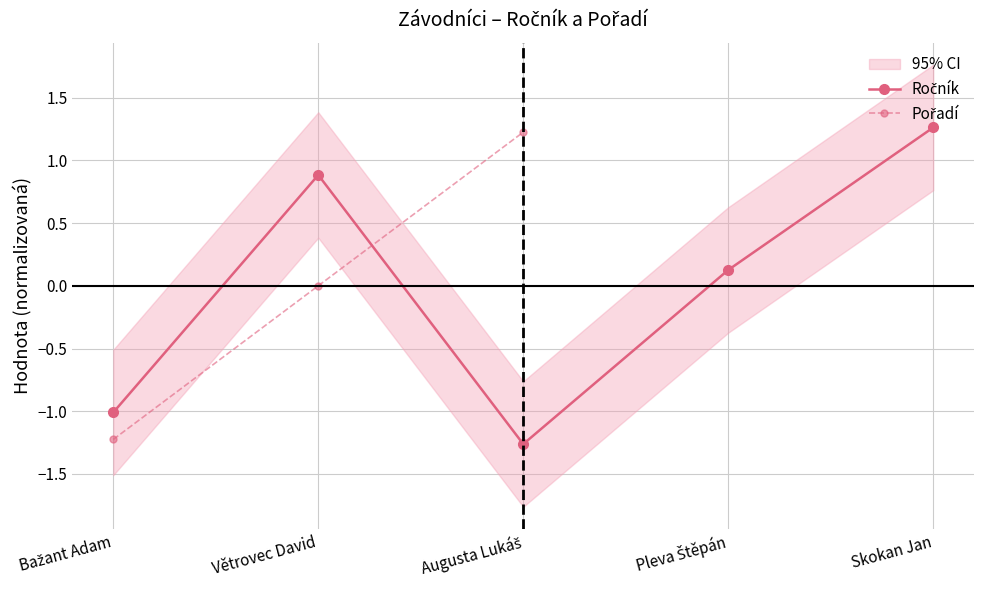

Which has a higher value, Skokan Jan or Augusta Lukáš?

Skokan Jan